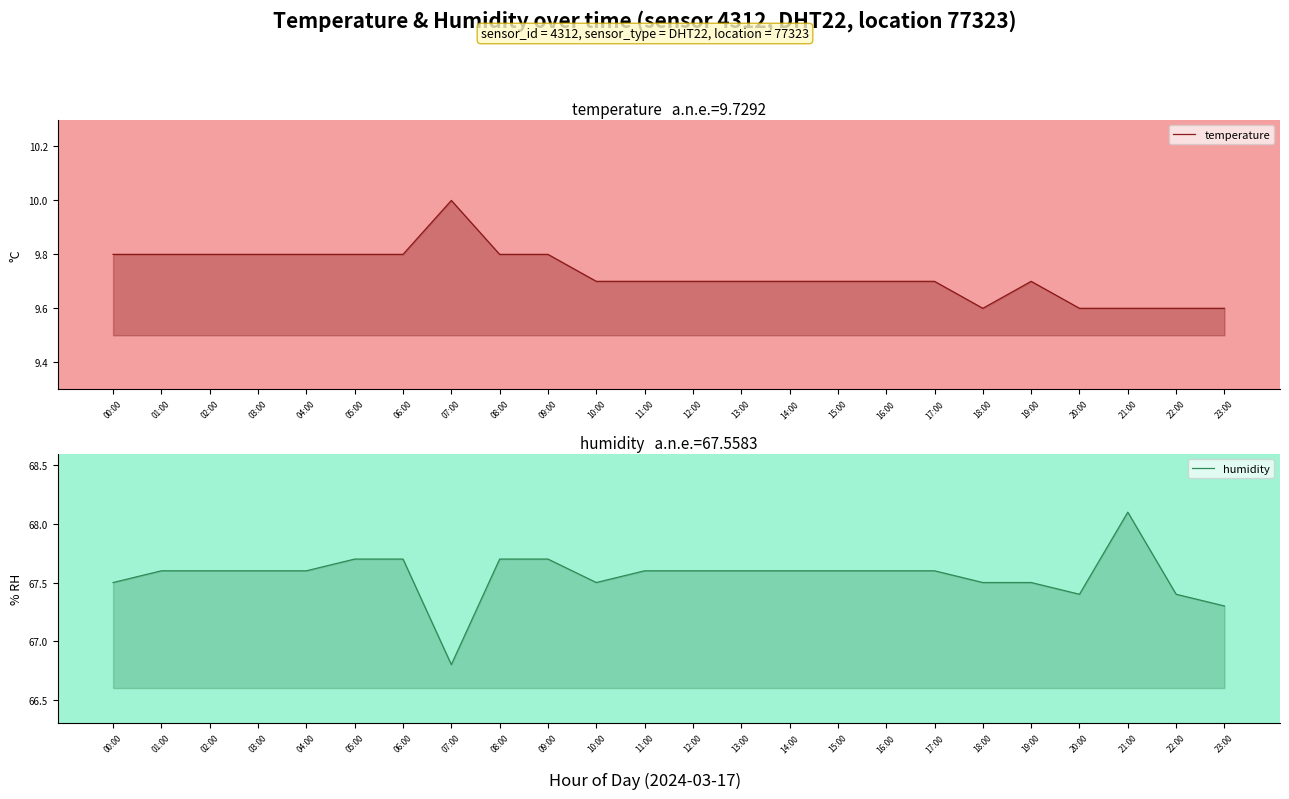

True or false: humidity has more than 2 points higher than both neighbors.

False